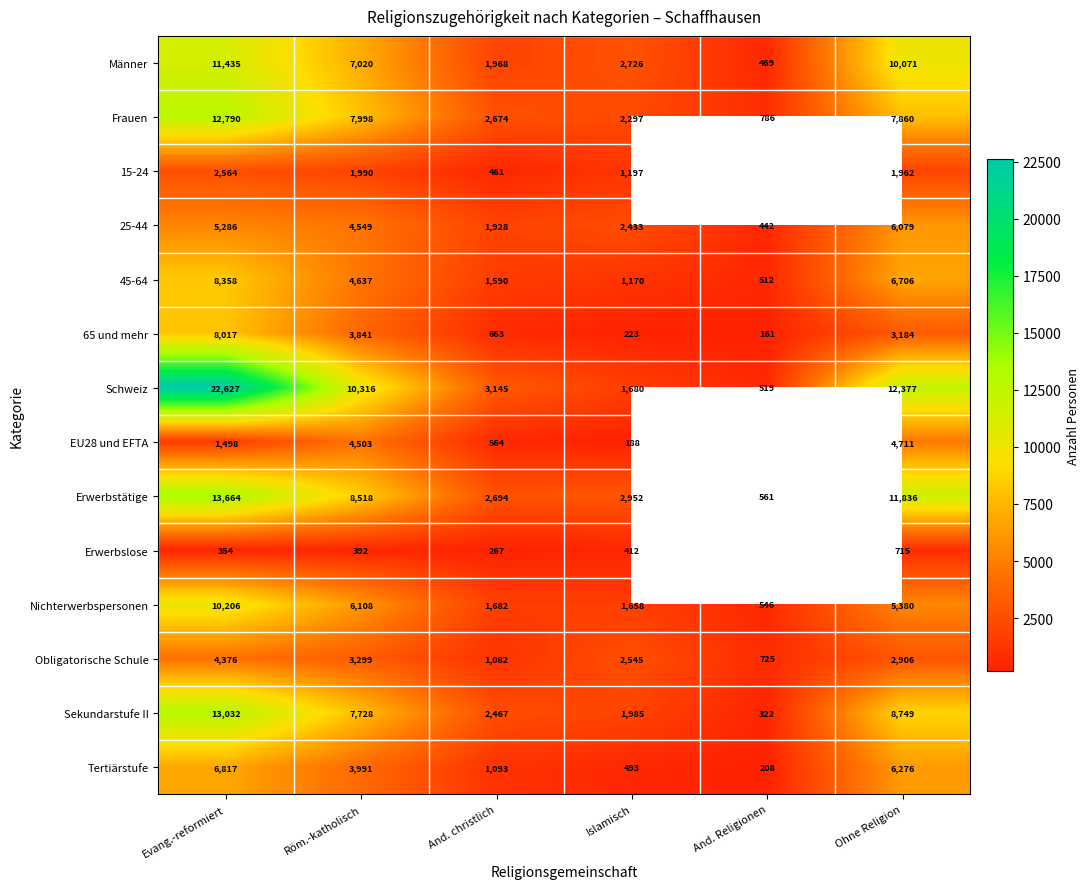

The value of Männer at And. Religionen is 620.3. True or false?

False